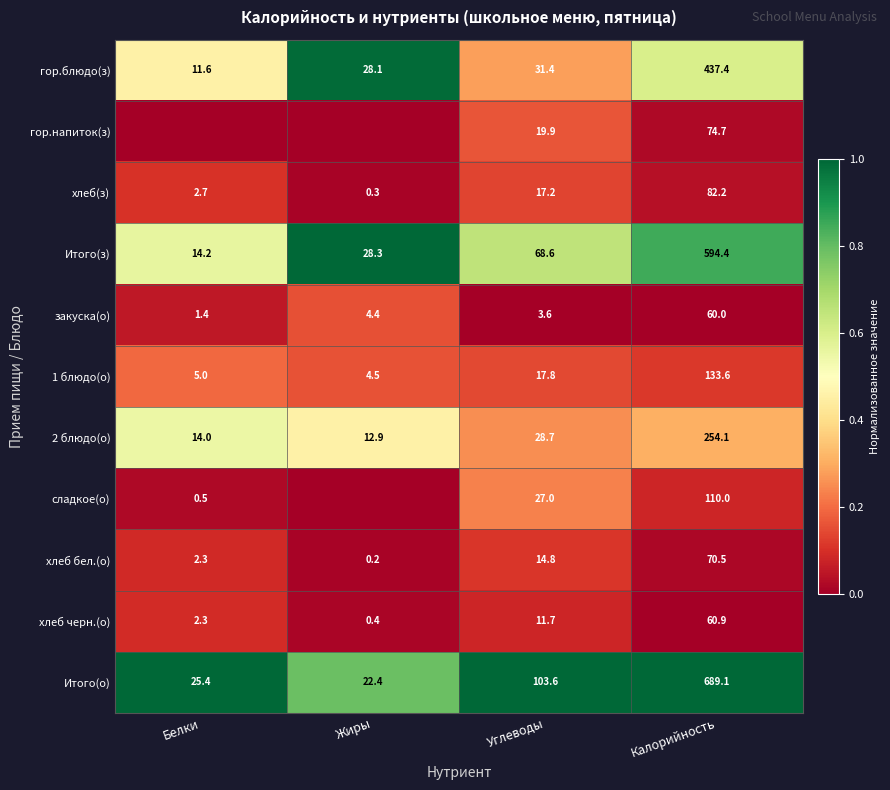

Is the value of Итого(з) at Калорийность greater than the value of Итого(о) at Калорийность?

No